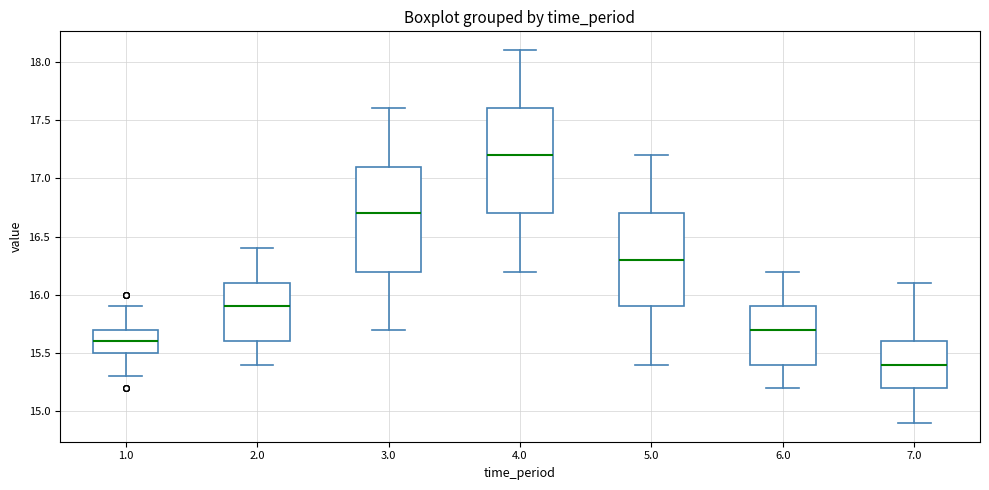

Reading left to right, transcribe this box plot: for each box, give where its median line is, the range the box spans, and where its two whiskers end, as read against the y-axis. The values are not printed on the chart, so give them approximately, as read against the axis.

1.0: median 15.6, box 15.5 to 15.7, whiskers 15.3 to 15.9
2.0: median 15.9, box 15.6 to 16.1, whiskers 15.4 to 16.4
3.0: median 16.7, box 16.2 to 17.1, whiskers 15.7 to 17.6
4.0: median 17.2, box 16.7 to 17.6, whiskers 16.2 to 18.1
5.0: median 16.3, box 15.9 to 16.7, whiskers 15.4 to 17.2
6.0: median 15.7, box 15.4 to 15.9, whiskers 15.2 to 16.2
7.0: median 15.4, box 15.2 to 15.6, whiskers 14.9 to 16.1